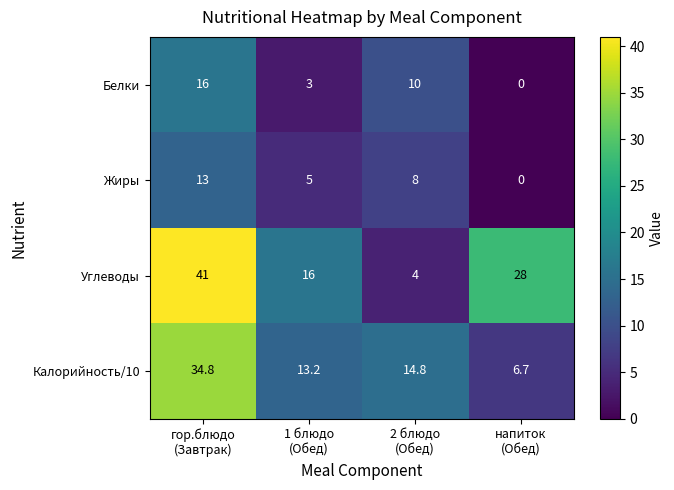

Which series has the largest total across all categories?

Углеводы